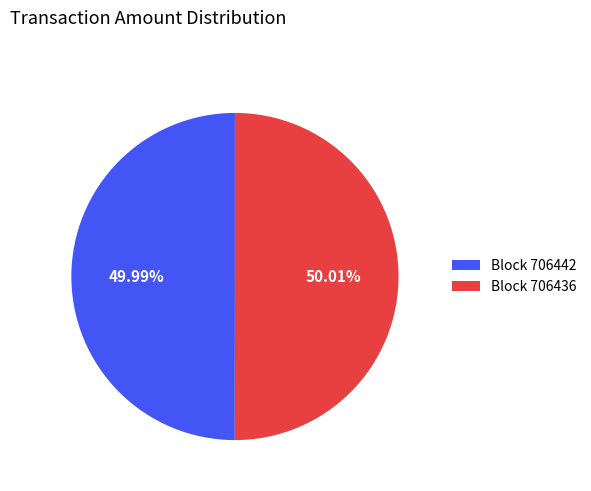

Does any single category account for the majority?

Yes